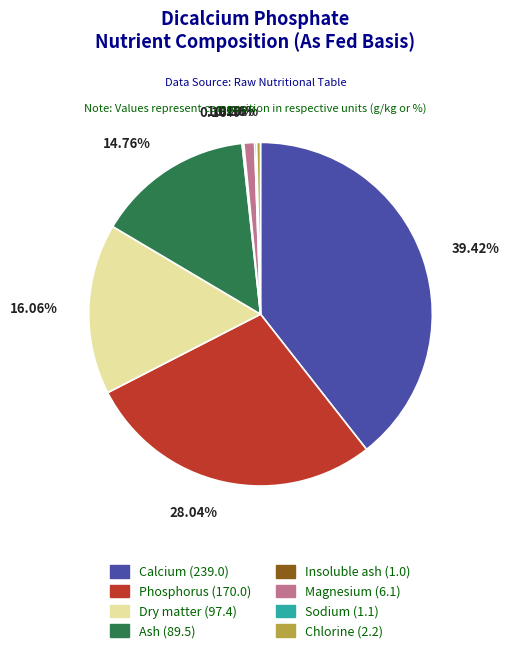

Is the sum of Chlorine and Phosphorus greater than half?

No